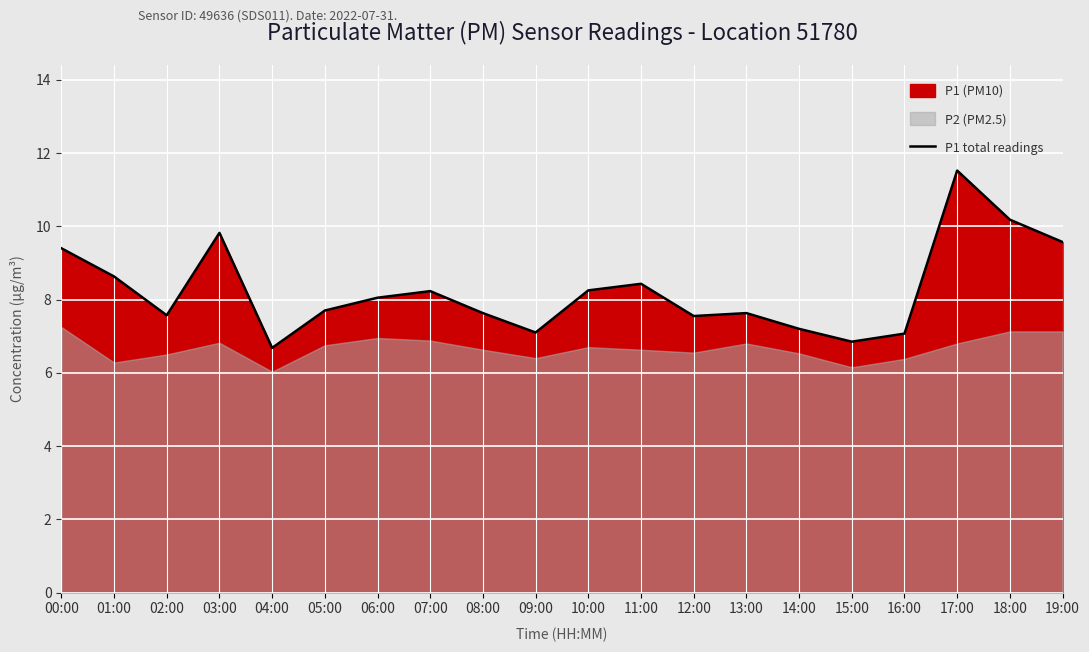

How many lines are shown in the chart?

1